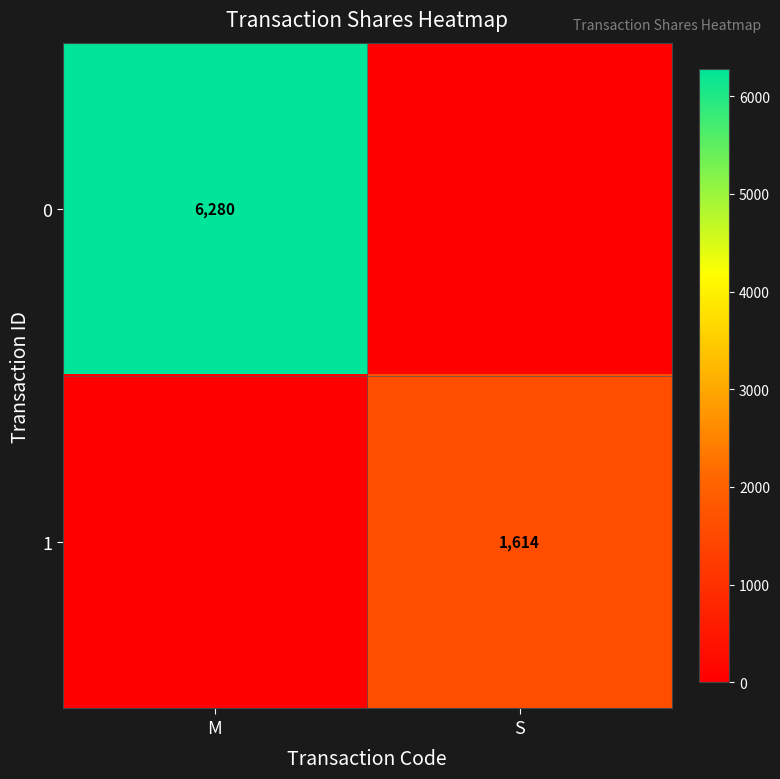

The value of 0 at M is 2198. True or false?

False